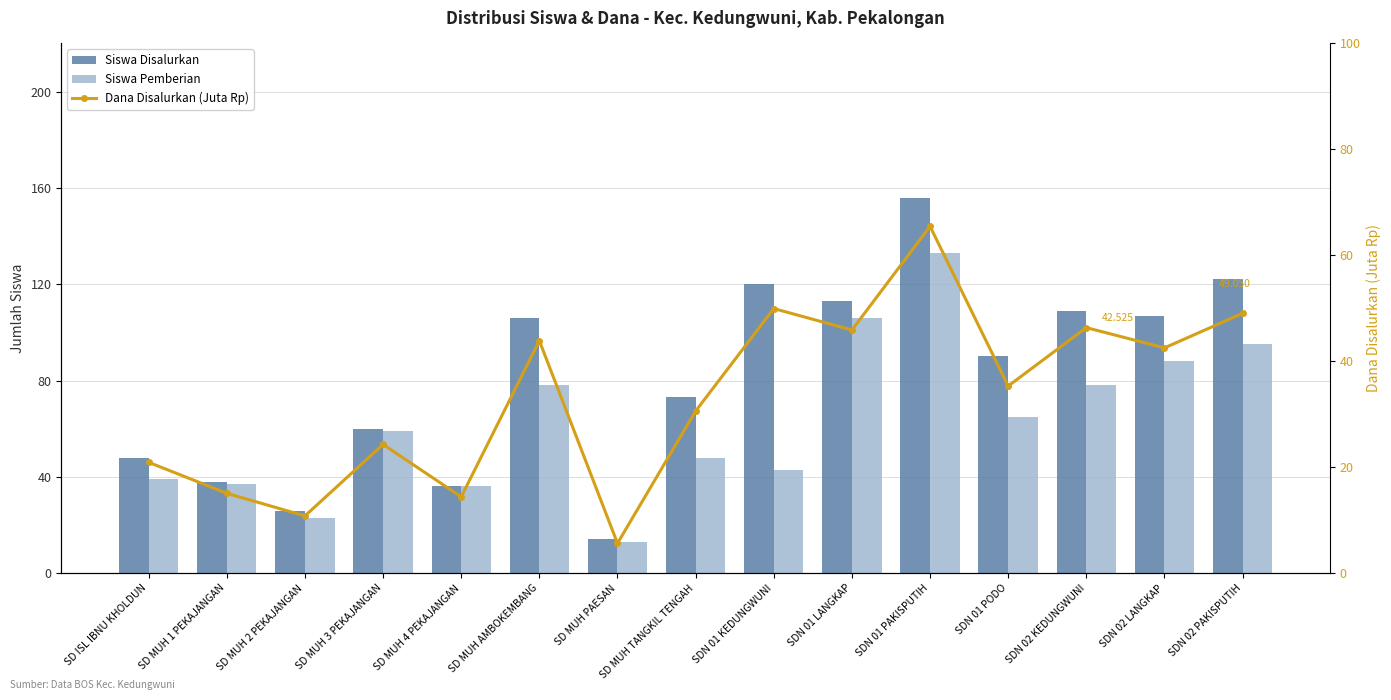

Reading left to right, list all the values displayed in this chart.

Siswa Disalurkan: SD ISL IBNU KHOLDUN=48.0	SD MUH 1 PEKAJANGAN=38.0	SD MUH 2 PEKAJANGAN=26.0	SD MUH 3 PEKAJANGAN=60.0	SD MUH 4 PEKAJANGAN=36.0	SD MUH AMBOKEMBANG=106.0	SD MUH PAESAN=14.0	SD MUH TANGKIL TENGAH=73.0	SDN 01 KEDUNGWUNI=120.0	SDN 01 LANGKAP=113.0	SDN 01 PAKISPUTIH=156.0	SDN 01 PODO=90.0	SDN 02 KEDUNGWUNI=109.0	SDN 02 LANGKAP=107.0	SDN 02 PAKISPUTIH=122.0
Siswa Pemberian: SD ISL IBNU KHOLDUN=39.0	SD MUH 1 PEKAJANGAN=37.0	SD MUH 2 PEKAJANGAN=23.0	SD MUH 3 PEKAJANGAN=59.0	SD MUH 4 PEKAJANGAN=36.0	SD MUH AMBOKEMBANG=78.0	SD MUH PAESAN=13.0	SD MUH TANGKIL TENGAH=48.0	SDN 01 KEDUNGWUNI=43.0	SDN 01 LANGKAP=106.0	SDN 01 PAKISPUTIH=133.0	SDN 01 PODO=65.0	SDN 02 KEDUNGWUNI=78.0	SDN 02 LANGKAP=88.0	SDN 02 PAKISPUTIH=95.0
Dana Disalurkan (Juta Rp): SD ISL IBNU KHOLDUN=20.9	SD MUH 1 PEKAJANGAN=15.1	SD MUH 2 PEKAJANGAN=10.8	SD MUH 3 PEKAJANGAN=24.3	SD MUH 4 PEKAJANGAN=14.4	SD MUH AMBOKEMBANG=43.9	SD MUH PAESAN=5.6	SD MUH TANGKIL TENGAH=30.6	SDN 01 KEDUNGWUNI=50.0	SDN 01 LANGKAP=45.9	SDN 01 PAKISPUTIH=65.5	SDN 01 PODO=35.3	SDN 02 KEDUNGWUNI=46.4	SDN 02 LANGKAP=42.5	SDN 02 PAKISPUTIH=49.0